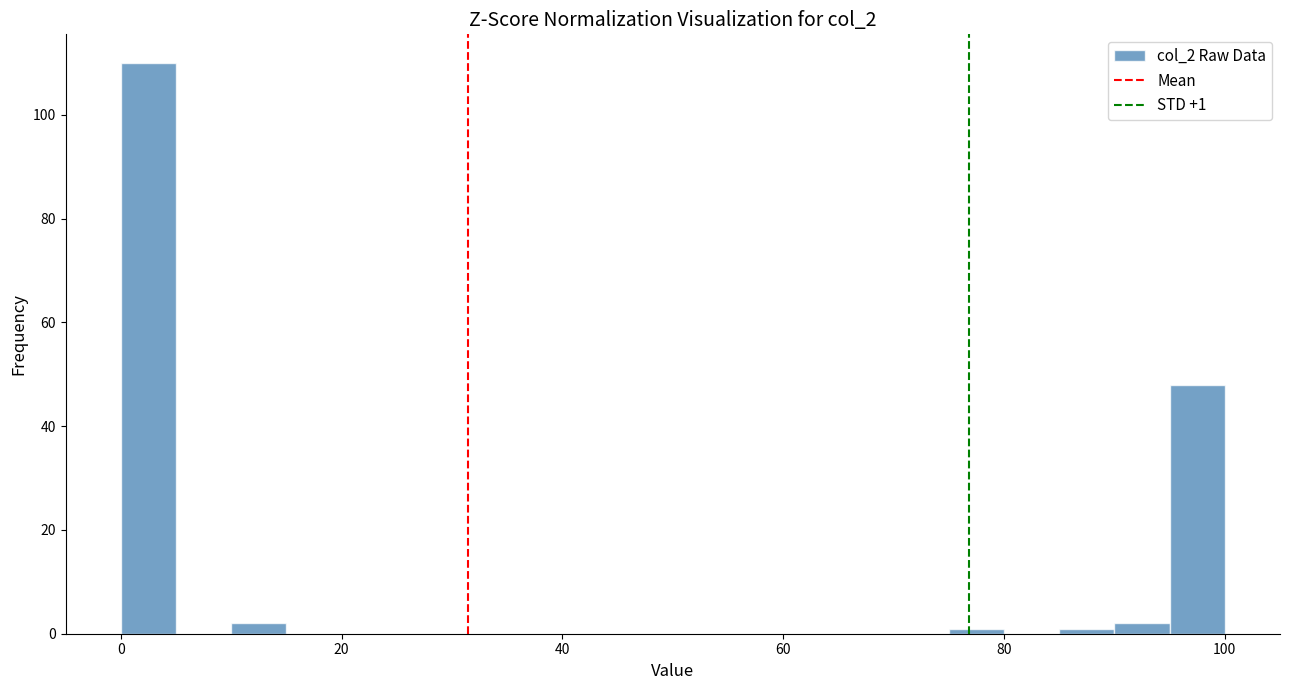

Read against the x-axis, roughly where is the centre of the tallest bar?

2